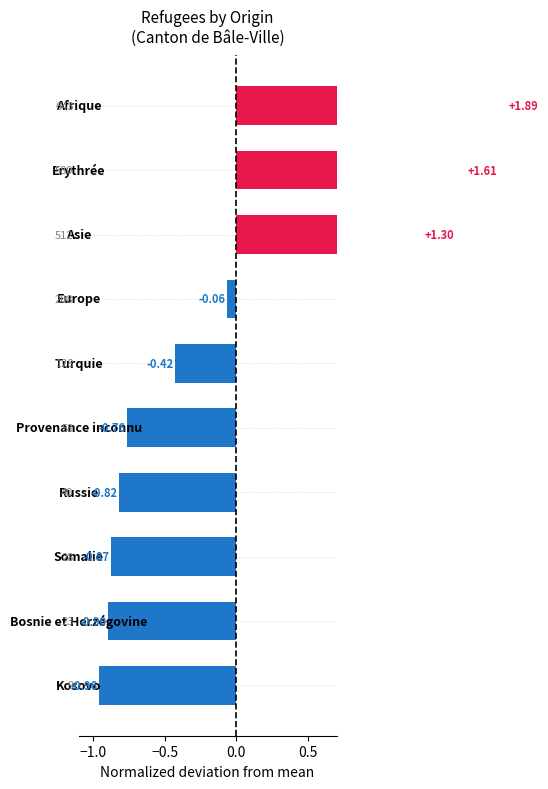

True or false: the data shows 2.6 at 8.

False